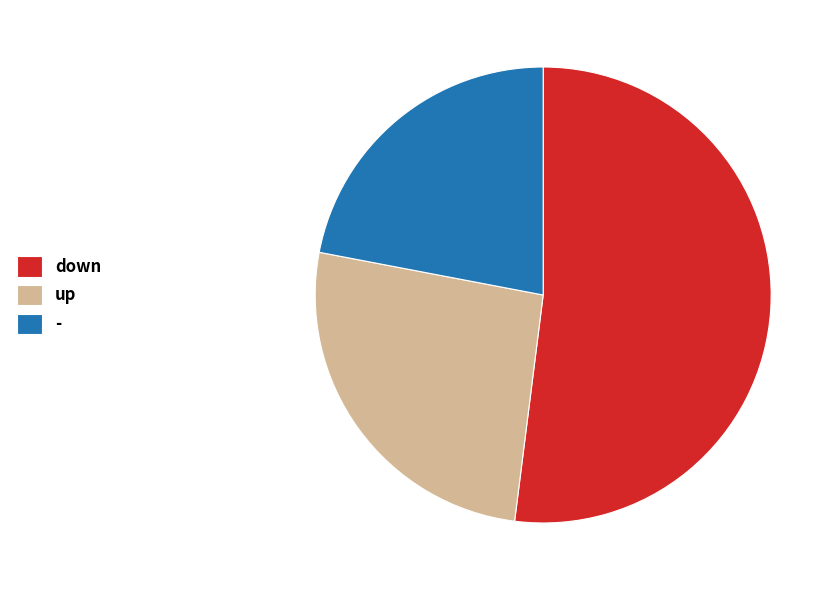

Is there a majority slice in this chart?

Yes